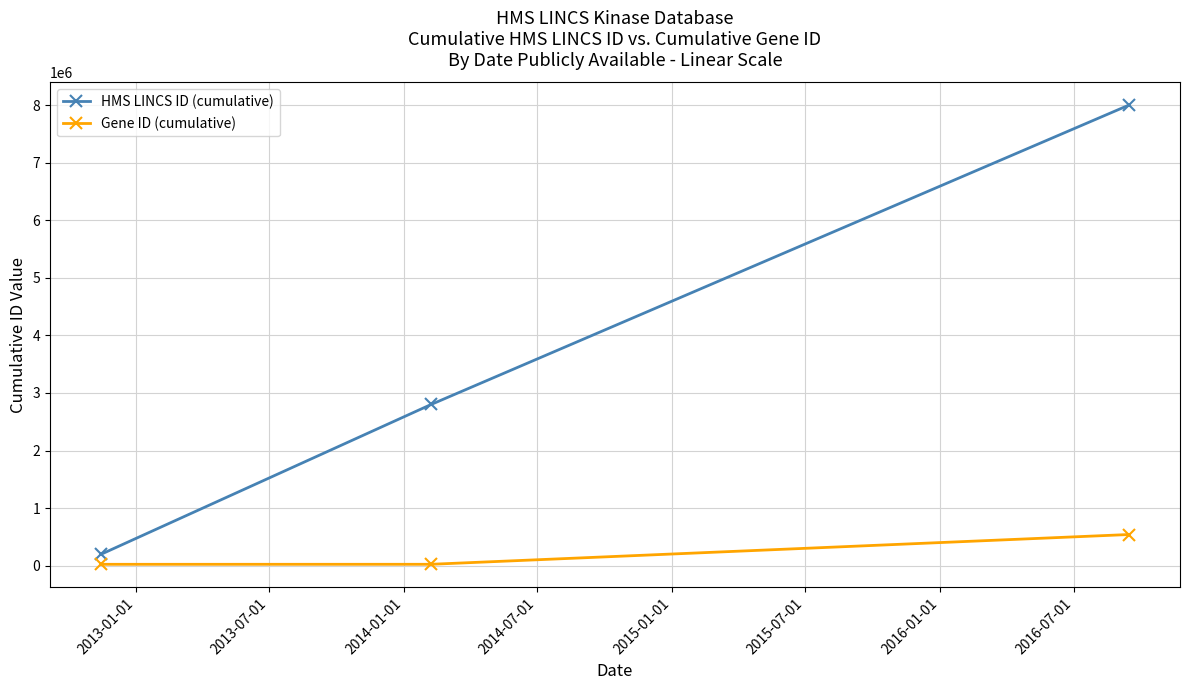

What is the maximum value shown in the chart?

8001125